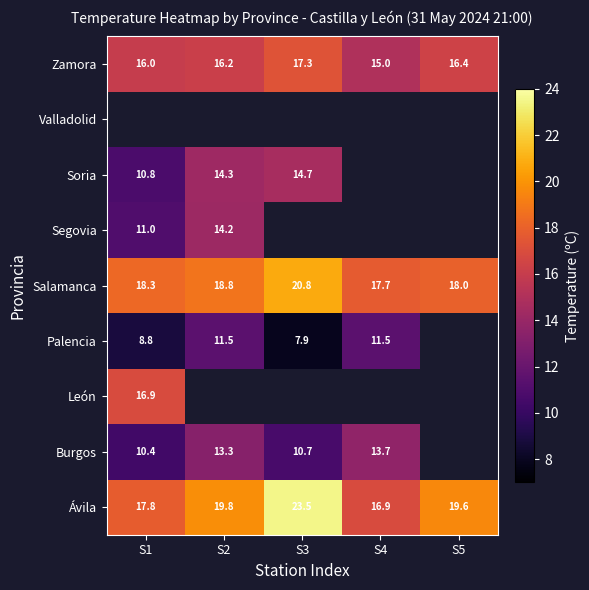

How many values in the Ávila series are below 19?

2